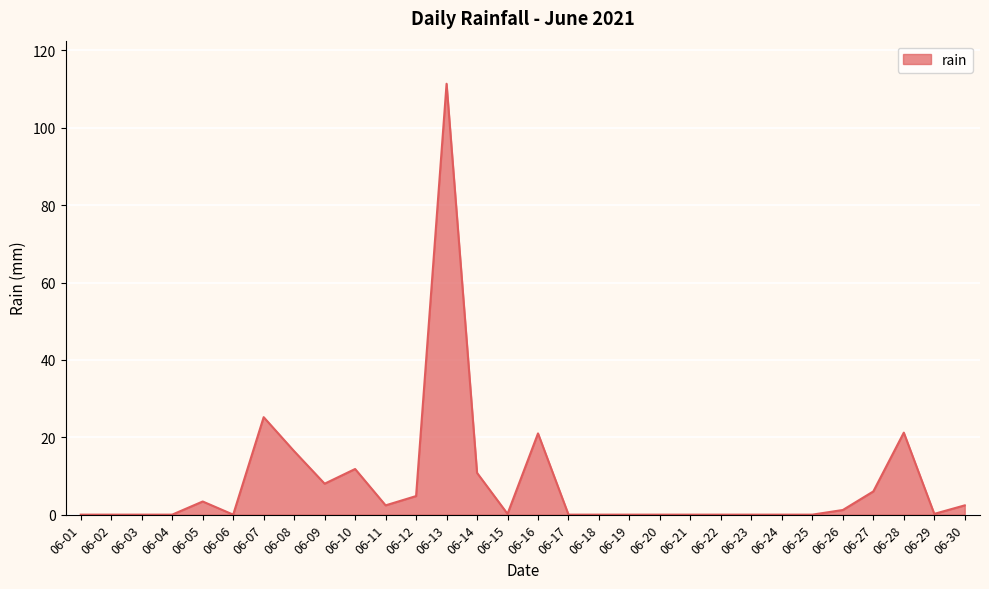

At which label is the value closest to 55?

06-07